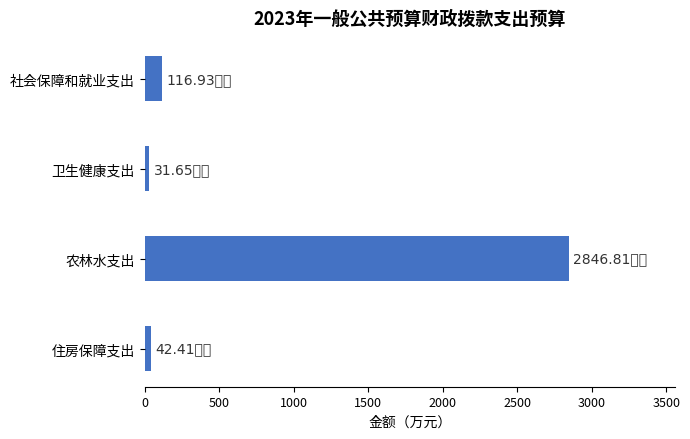

How many categories are shown in the chart?

4